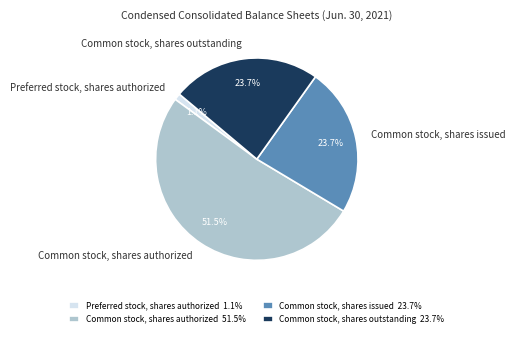

Is there any slice that represents more than half of the pie?

Yes